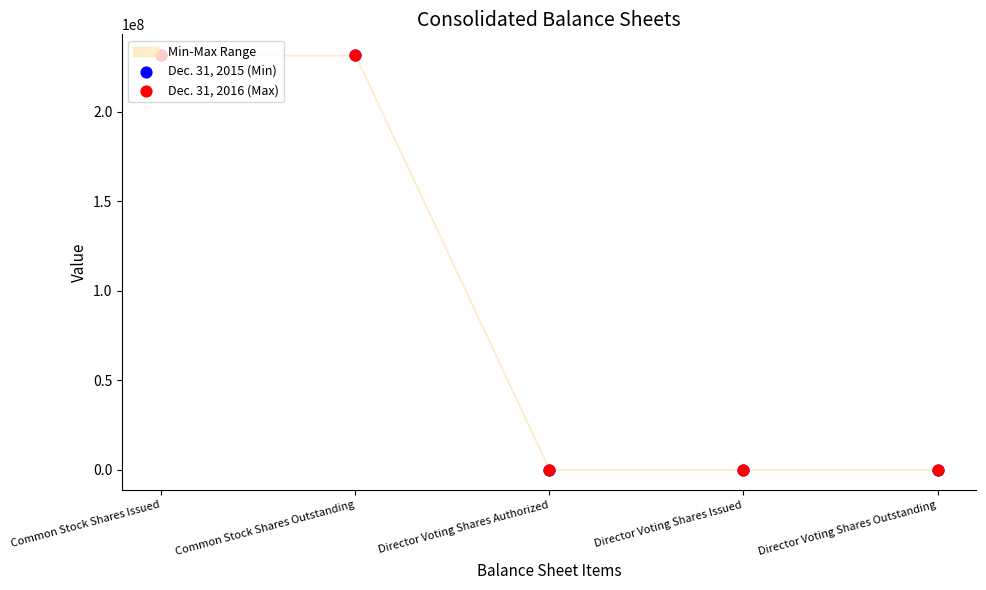

Which series has the largest total across all categories?

Dec. 31, 2015 (Min)